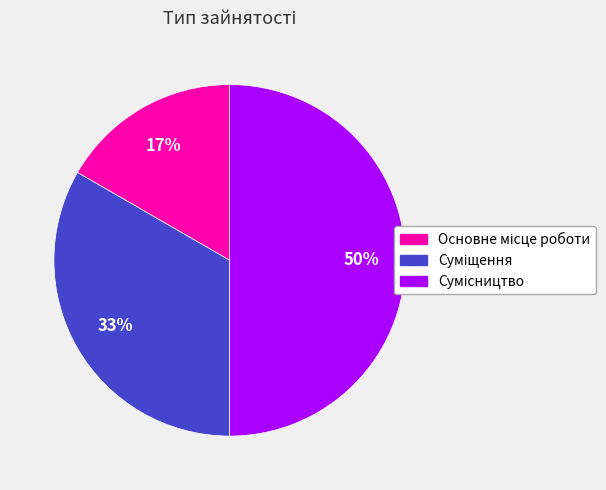

To the nearest percent, what is the average slice percentage?

33%